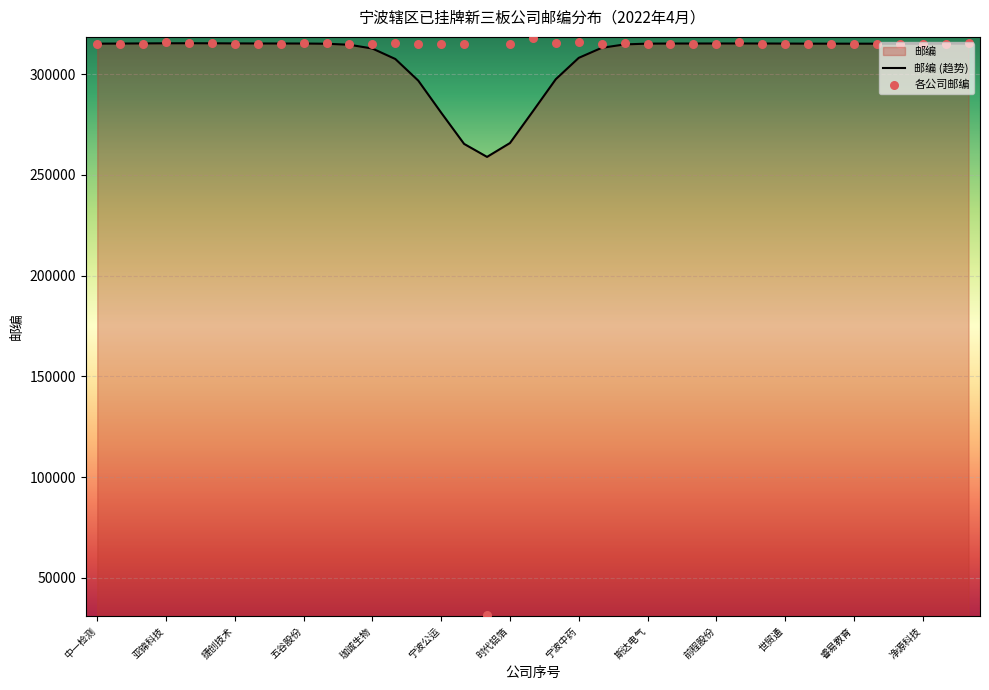

What is the change in value from 宁波中药 to 万盛智能?

-599